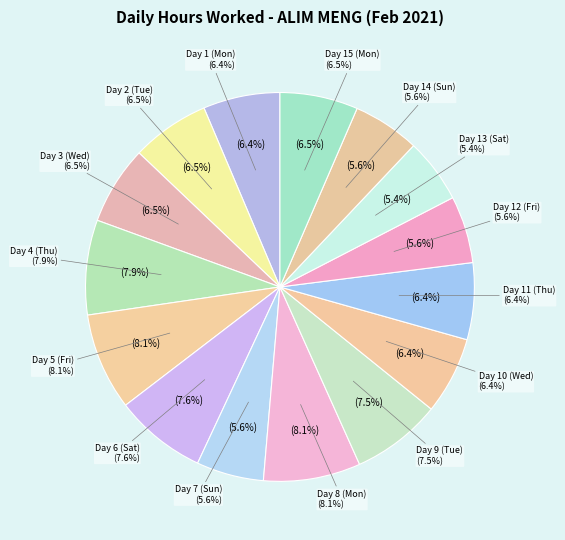

What percentage is the Day 14 (Sun) slice, to the nearest percent?

6%